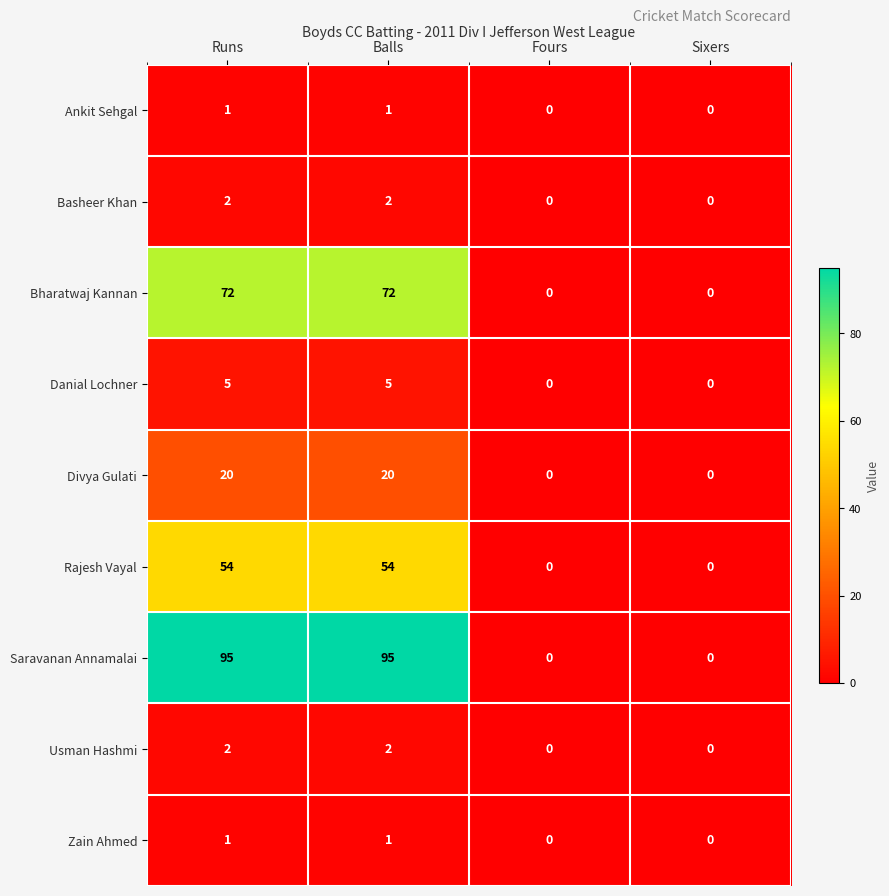

The value of Bharatwaj Kannan at Sixers is -45. True or false?

False